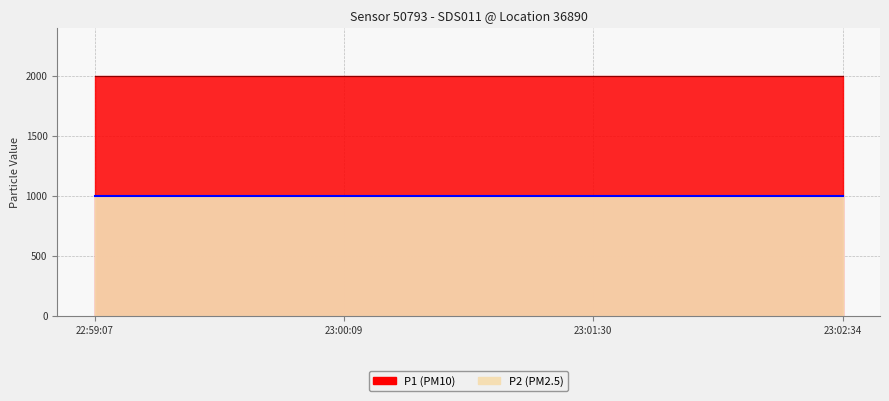

What is the label of the 2nd point from the left?

2024-02-28T23:00:09